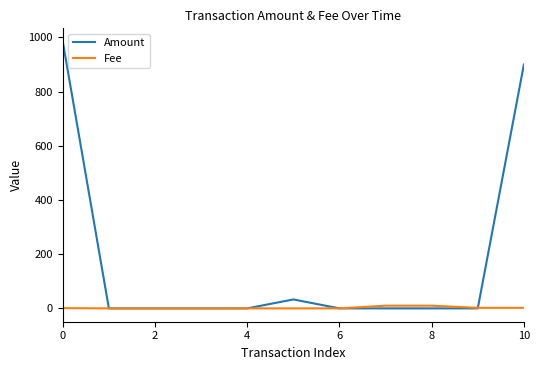

List the series in order of their peak value, highest first.

Amount, Fee